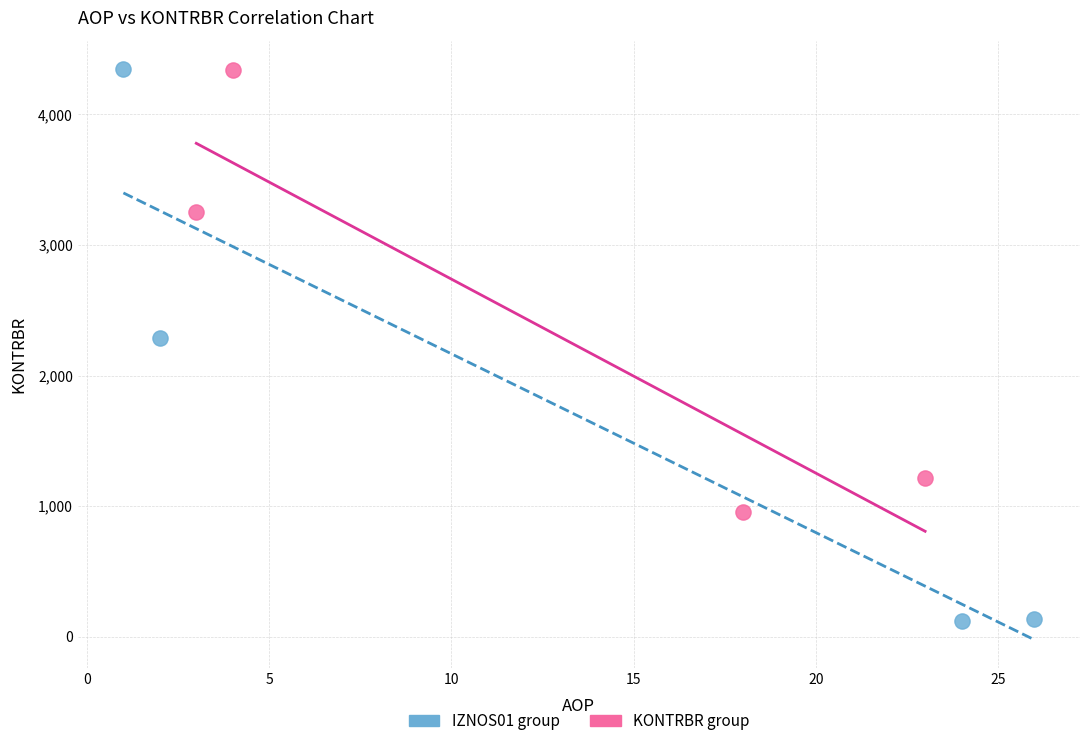

Which series has the widest spread of Y values?

IZNOS01 group